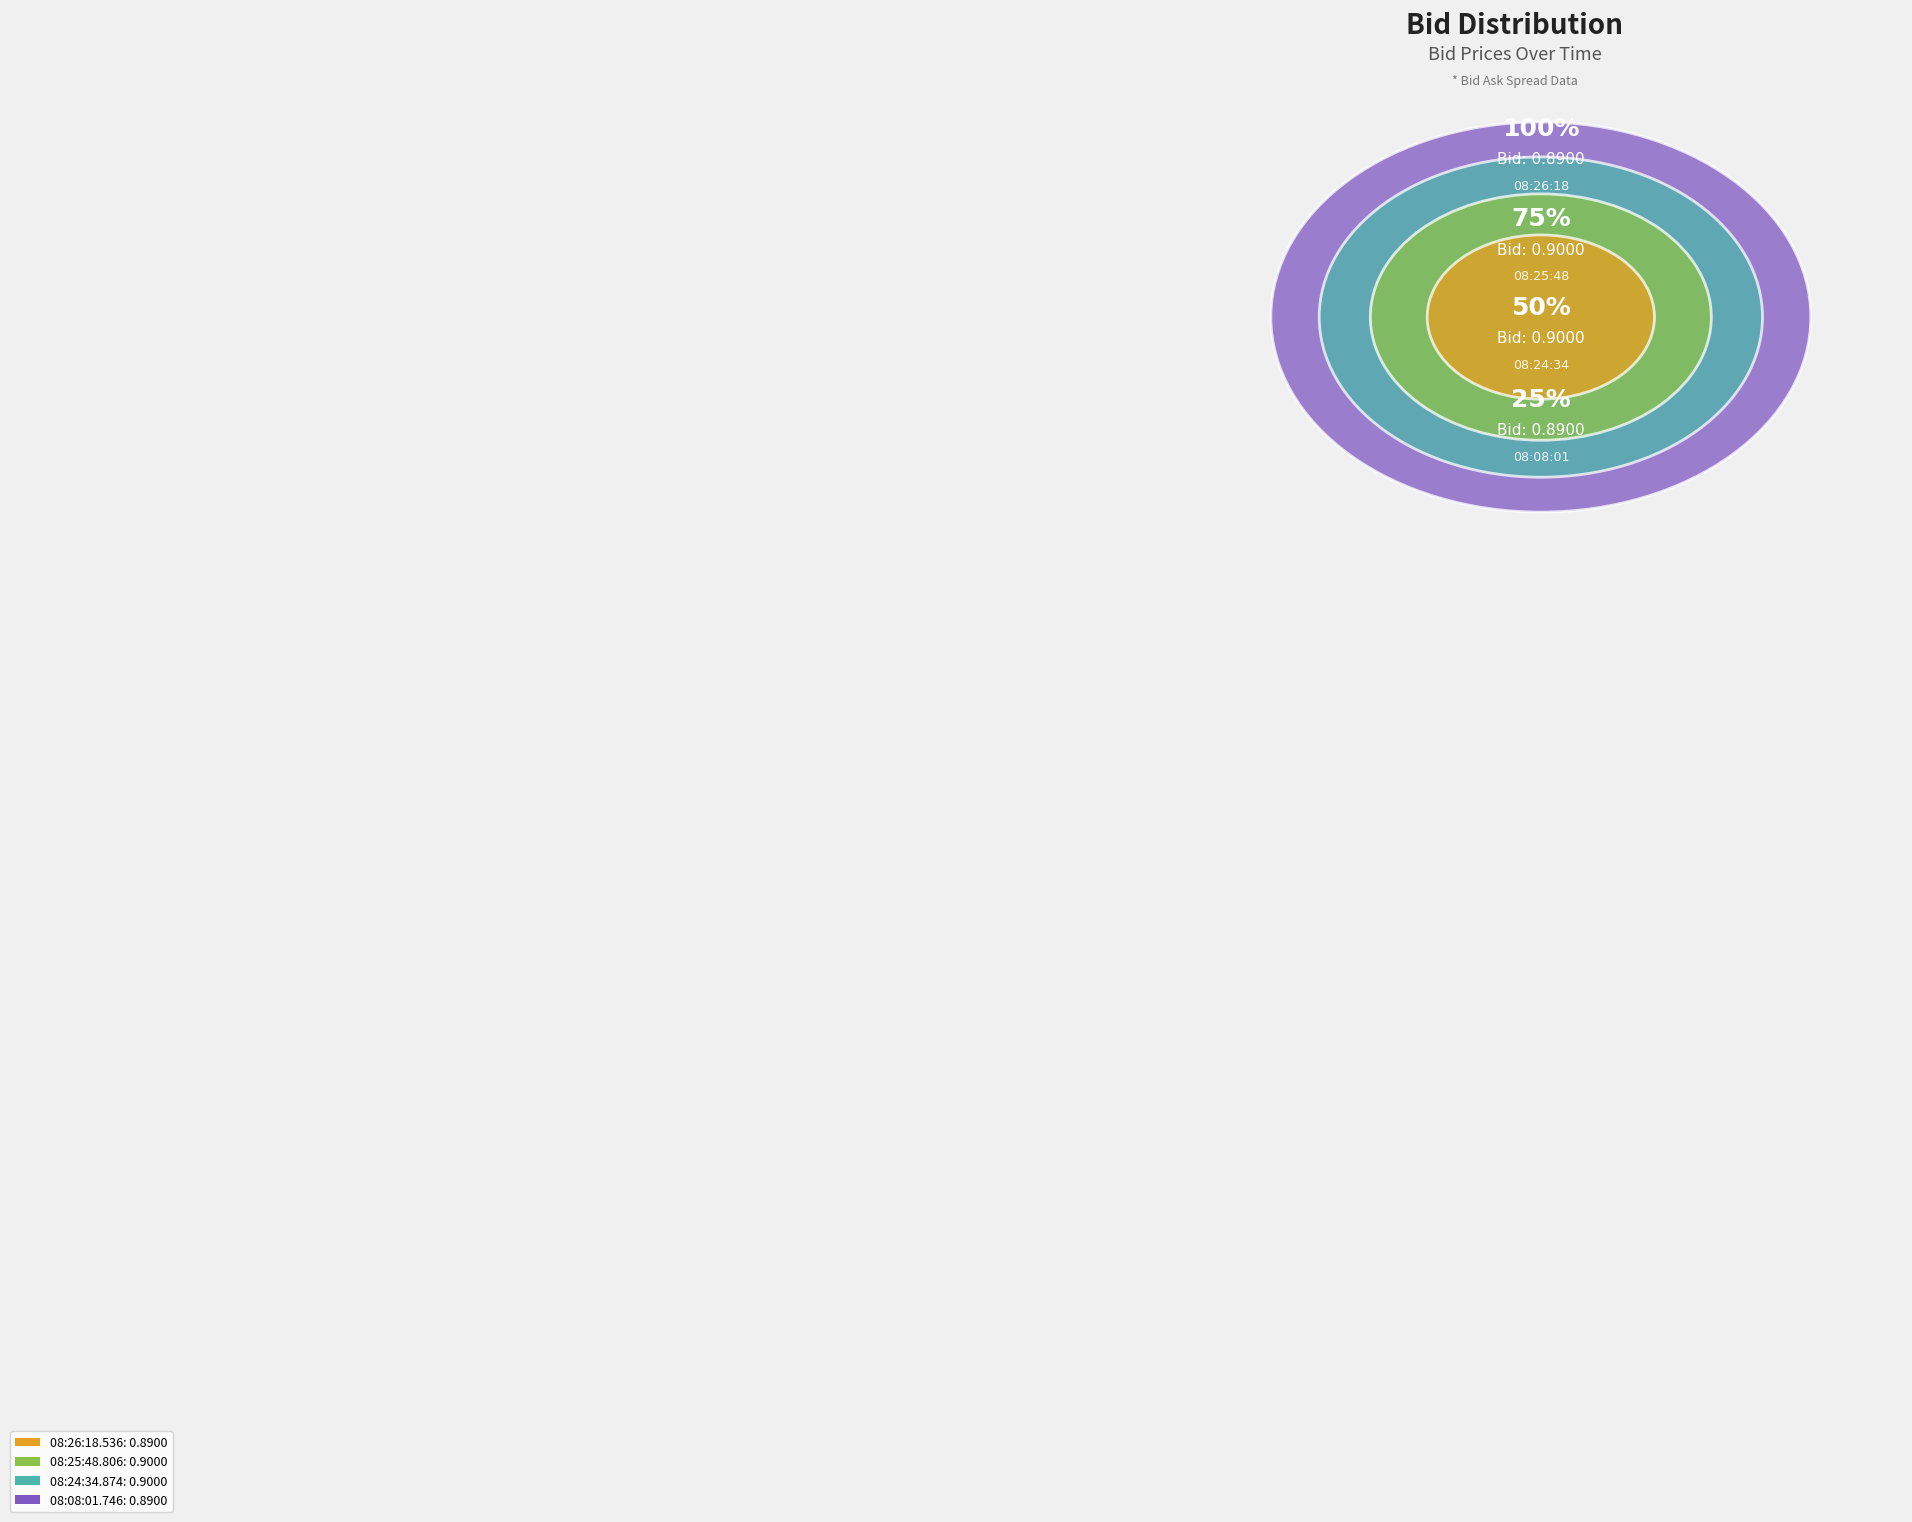

How many segments does this pie chart have?

4